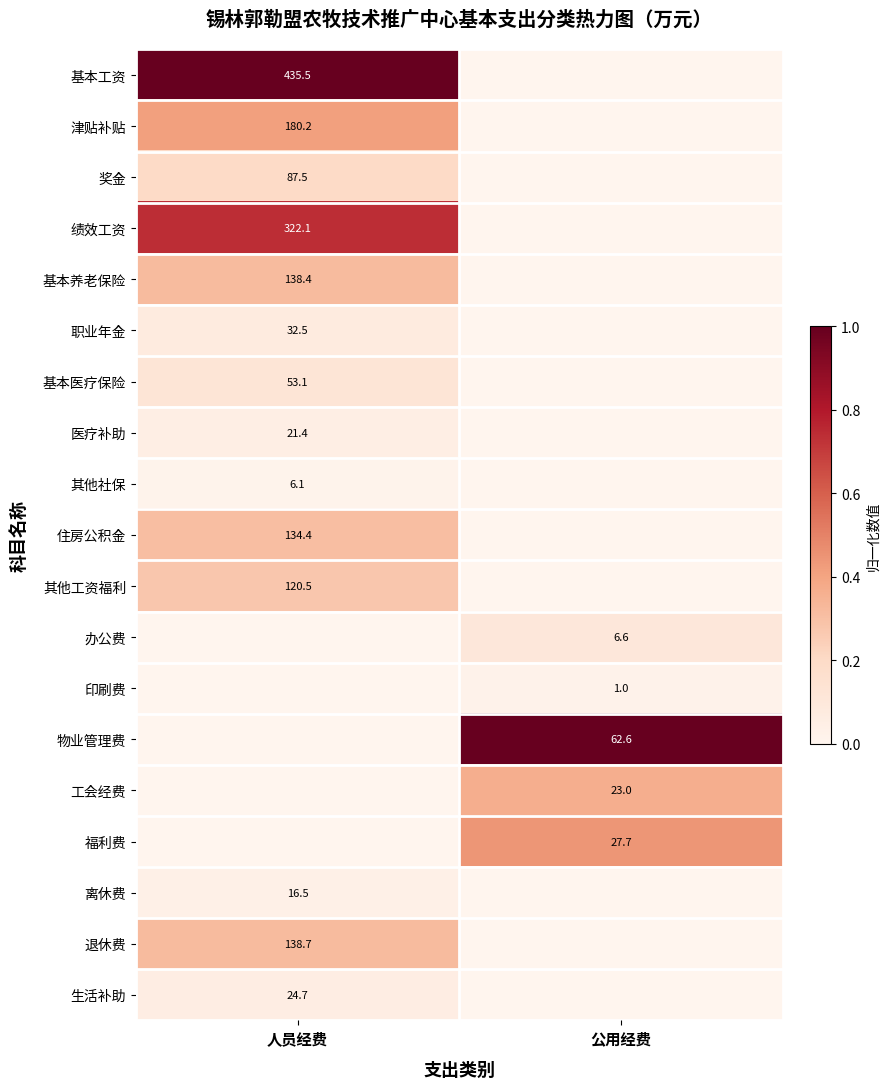

Is the value of 办公费 at 公用经费 greater than the value of 奖金 at 人员经费?

No